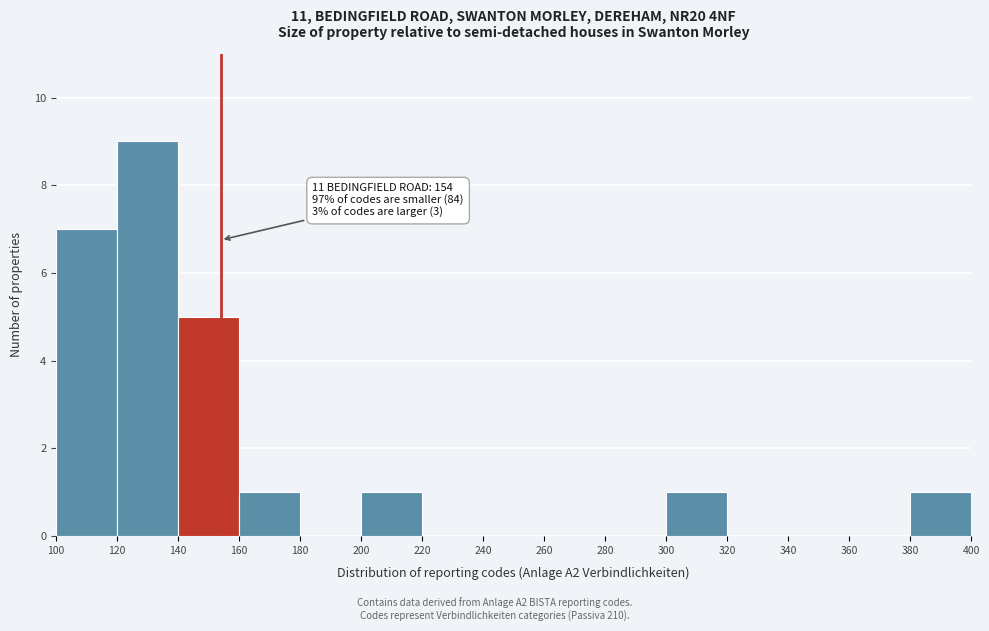

Which range on the x-axis has the tallest bar?

120 to 140